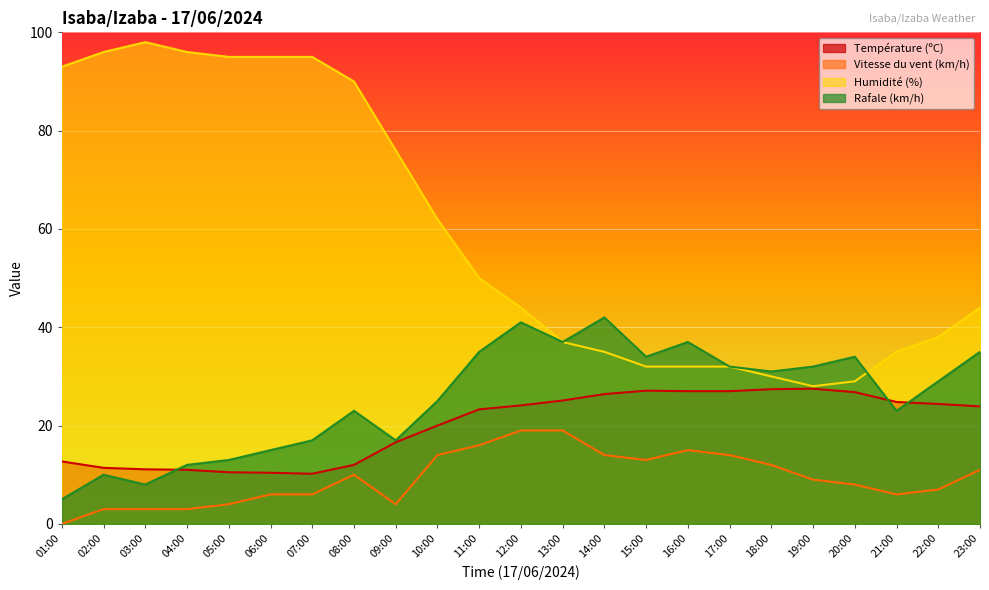

What is the label of the 7th point from the right?

17:00